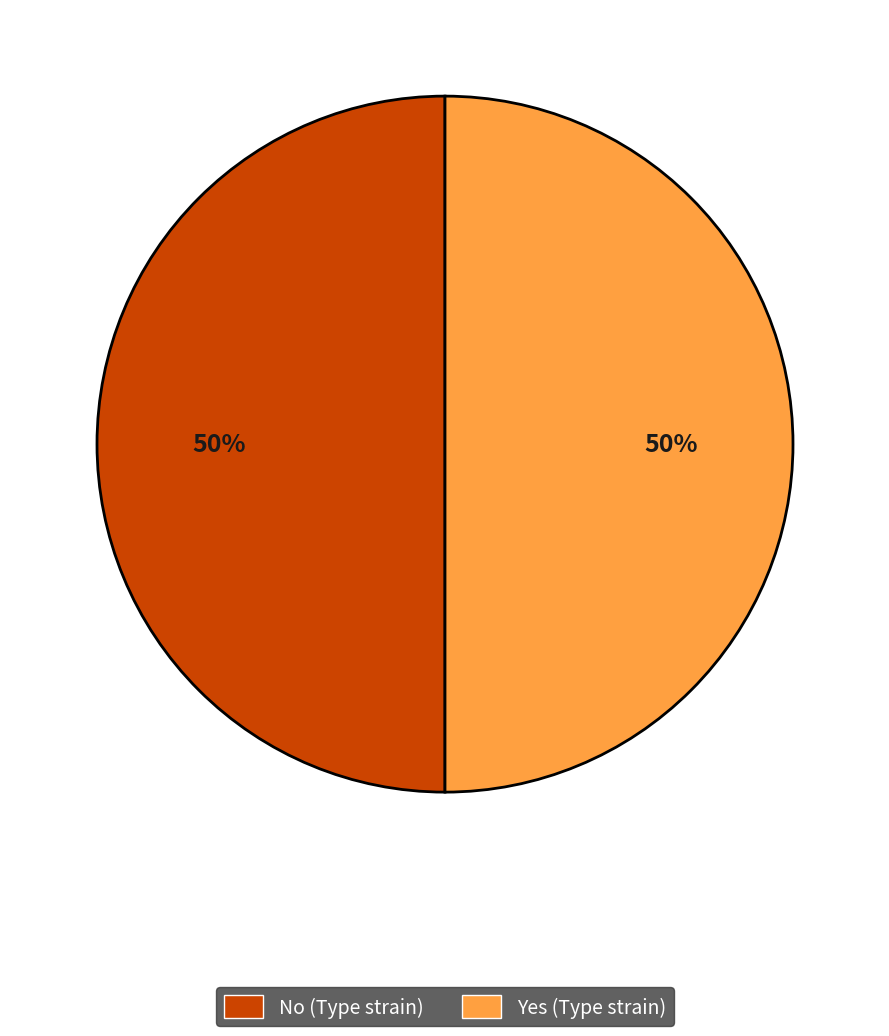

What percentage is the No (Type strain) slice, to the nearest percent?

50%